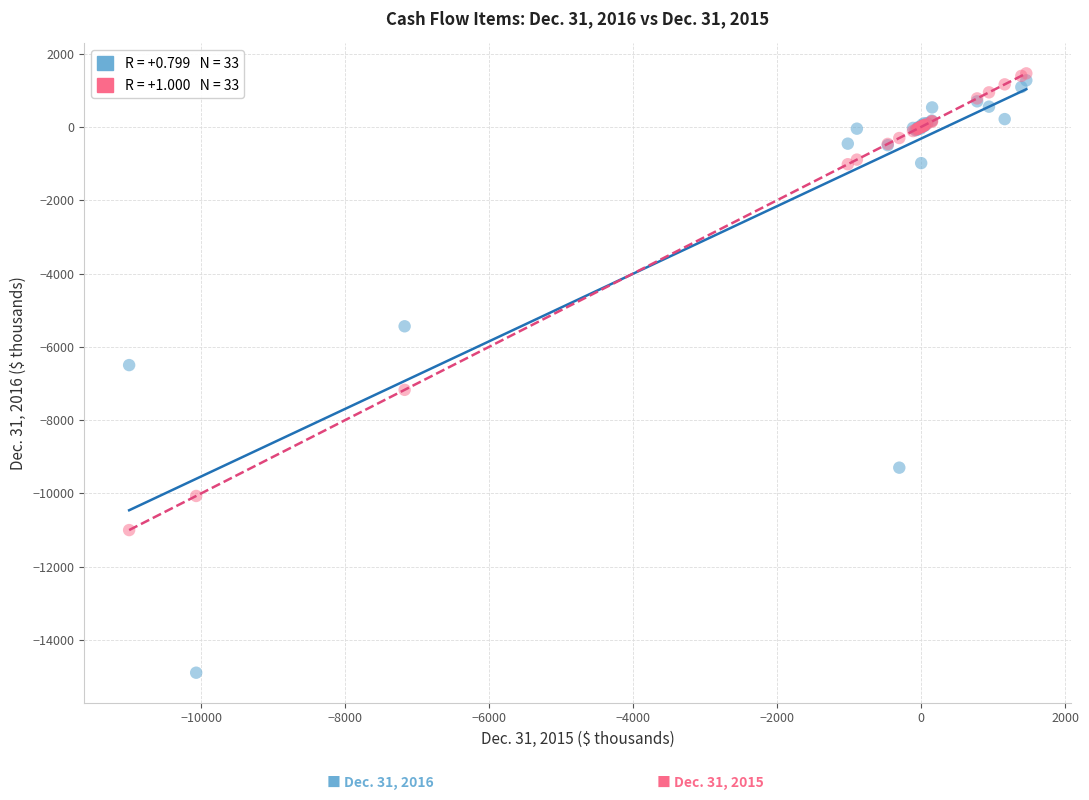

Across all series, what Y value is closest to -6715?

-6499